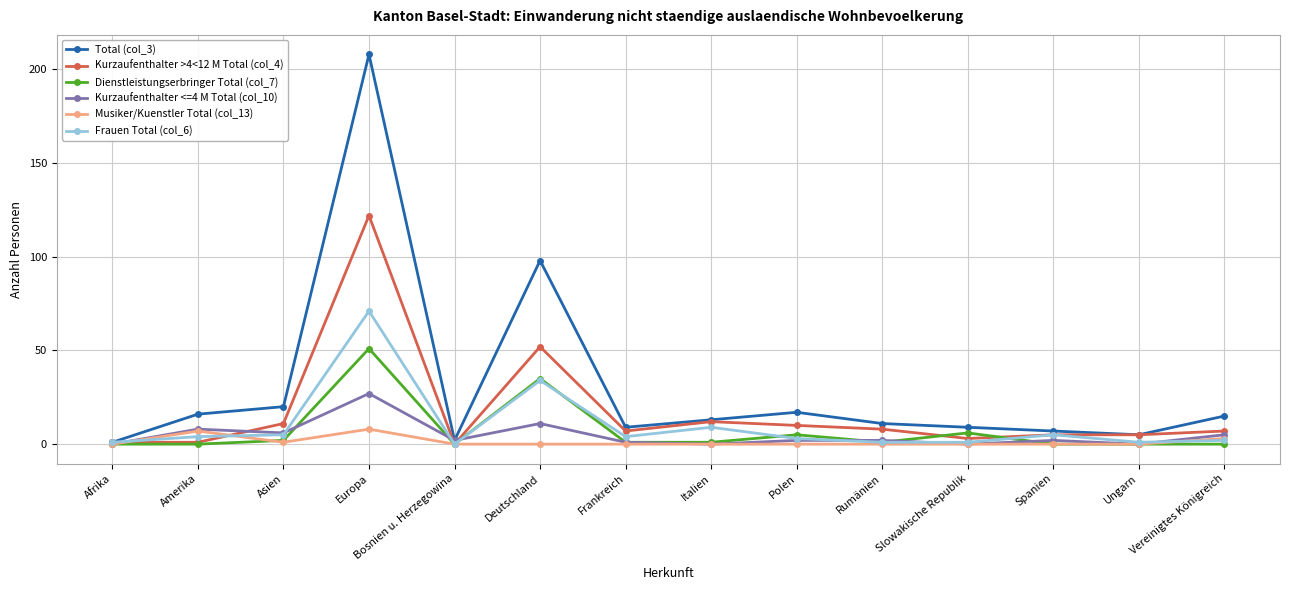

At which label does Kurzaufenthalter >4<12 M Total (col_4) first exceed 7?

Asien